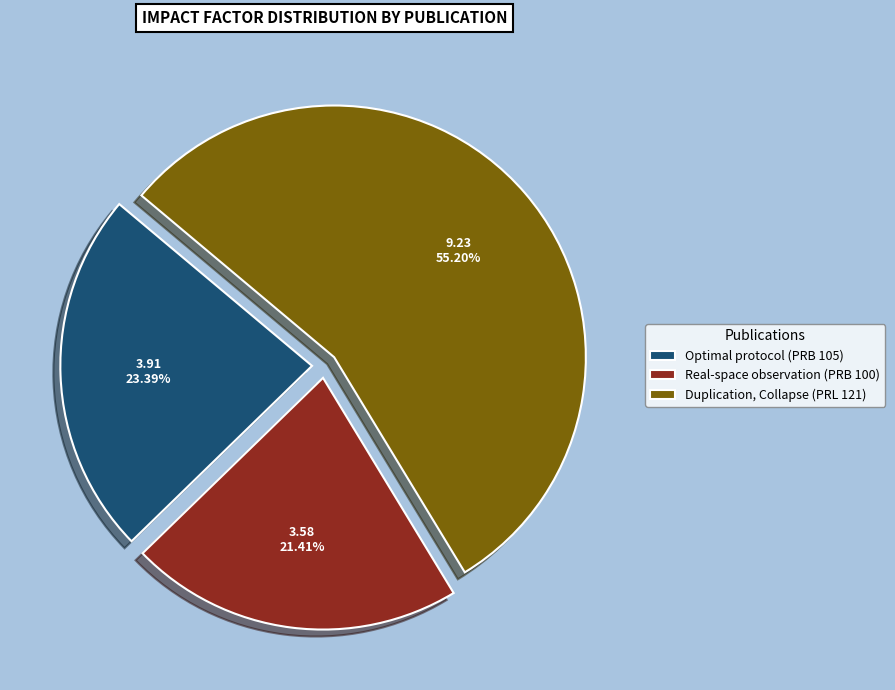

Does any single category account for the majority?

Yes